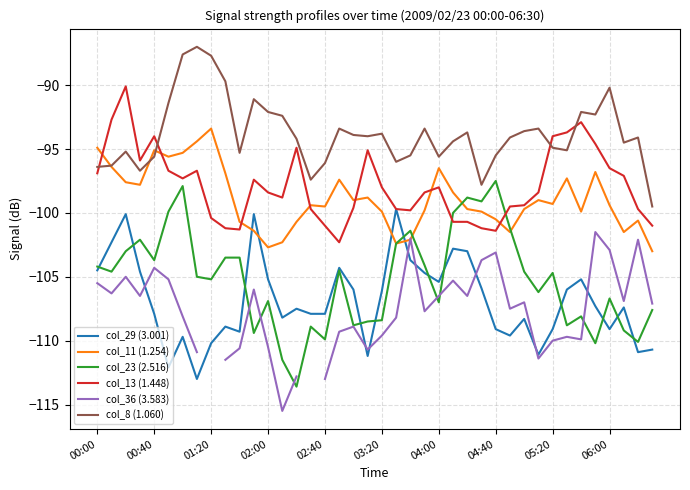

What are all the series names shown in the legend?

col_29 (3.001), col_11 (1.254), col_23 (2.516), col_13 (1.448), col_36 (3.583), col_8 (1.060)